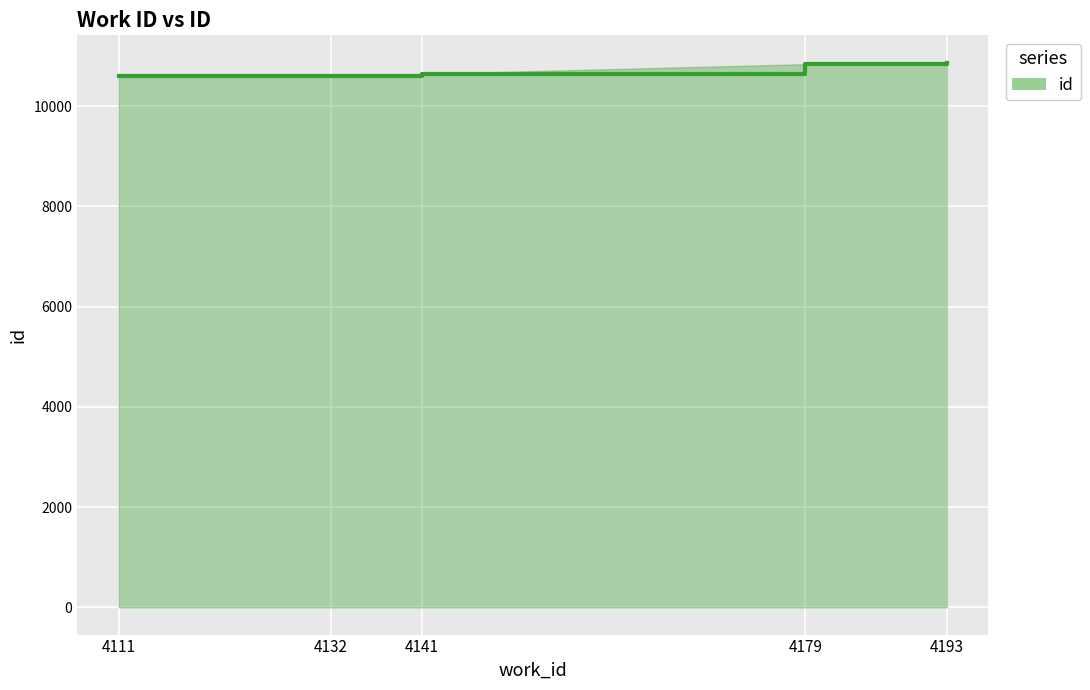

Approximately how many times larger is the value at 4111 compared to 4193?

1.0